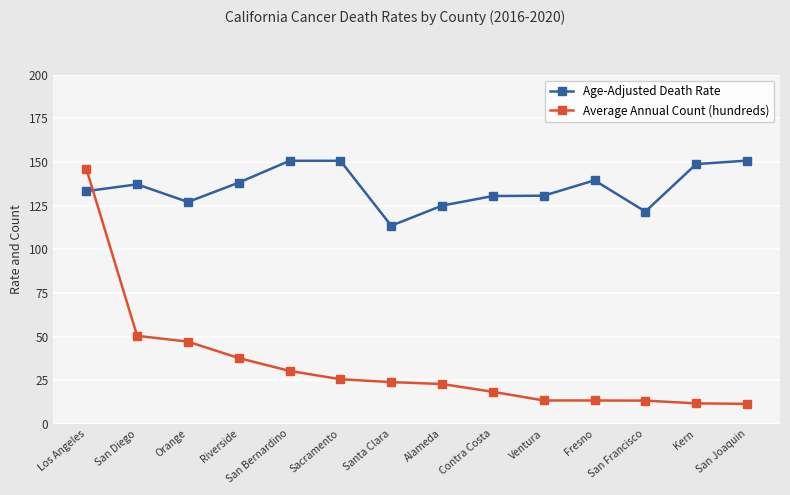

Does the chart have visible grid lines?

Yes